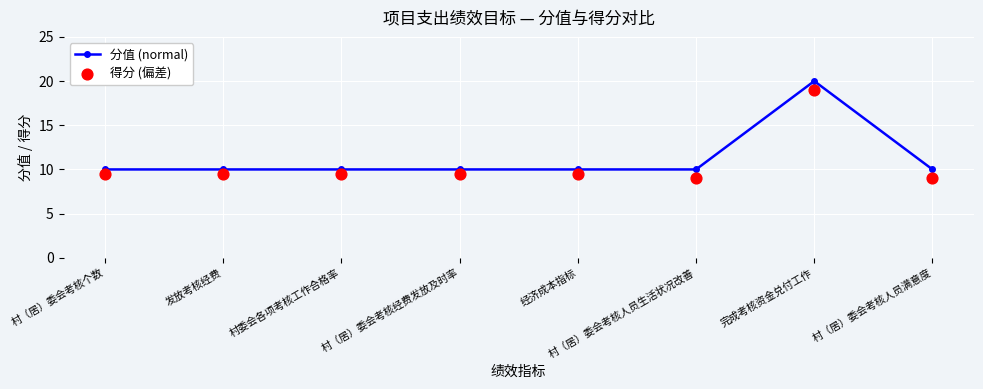

Which series contains the highest Y value?

分值 (normal)